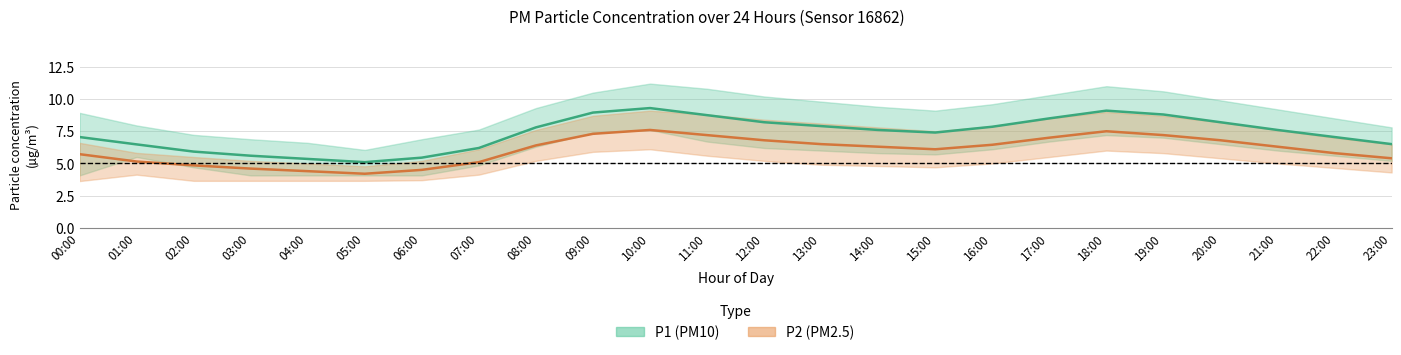

Where is the first local minimum for P2 (PM2.5) mean?

05:00